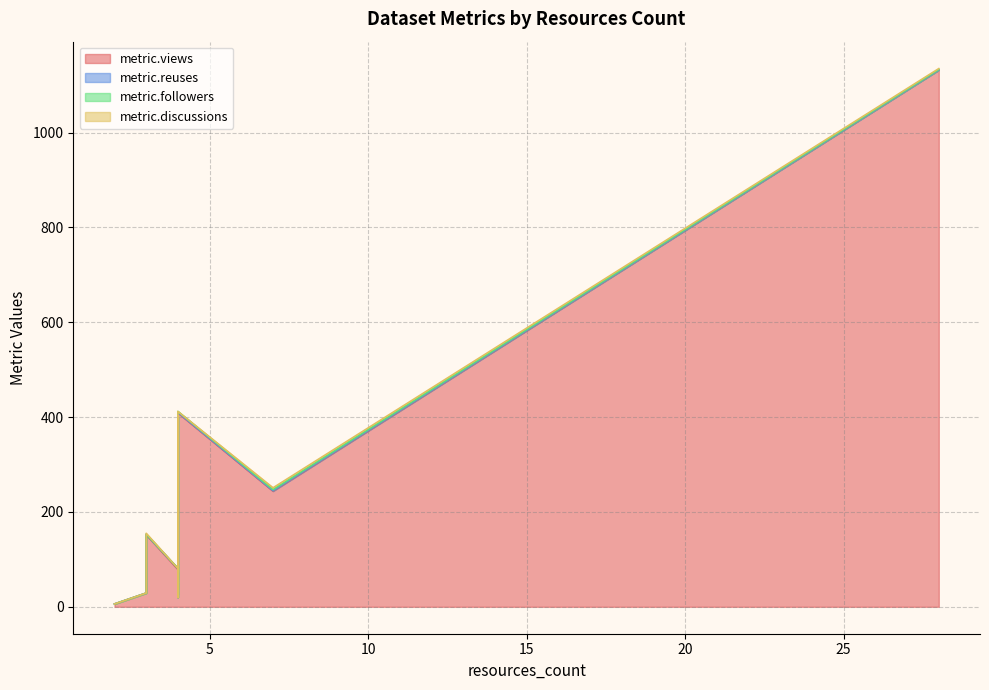

Between 3 and 4, which series saw the biggest shift?

metric.views